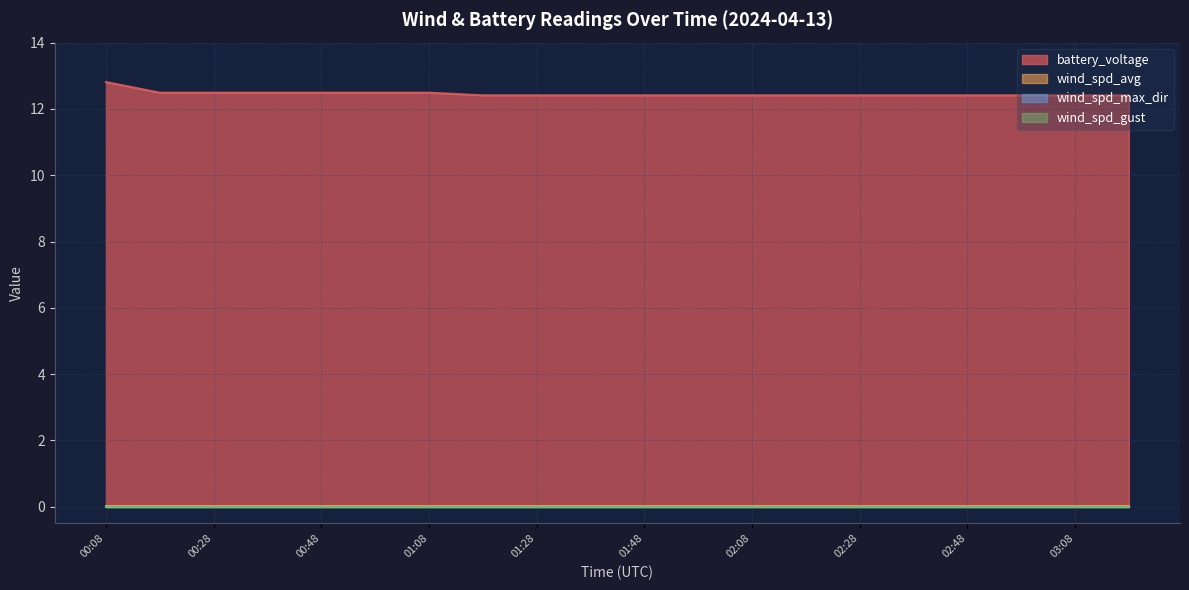

The wind_spd_max_dir series shows 0.0 at 01:58. True or false?

True